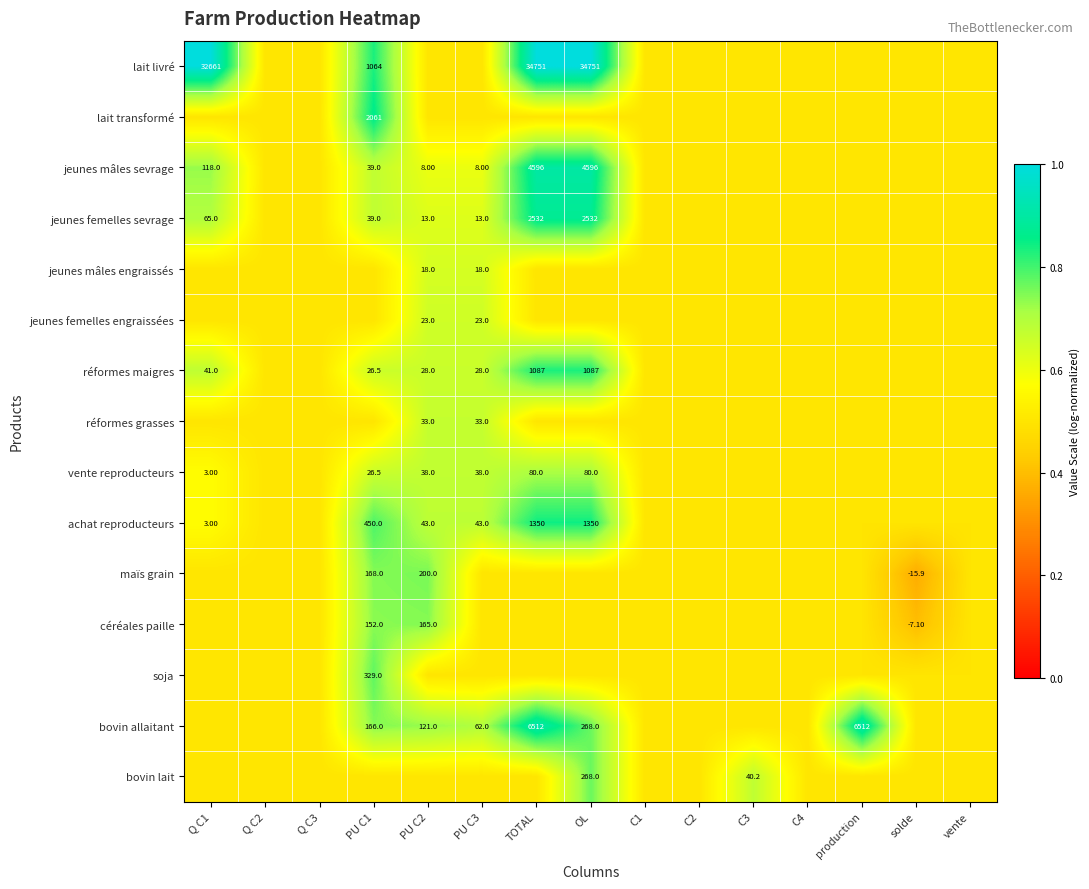

What is the sum of the lait livré values at Q C1 and TOTAL?

67412.0